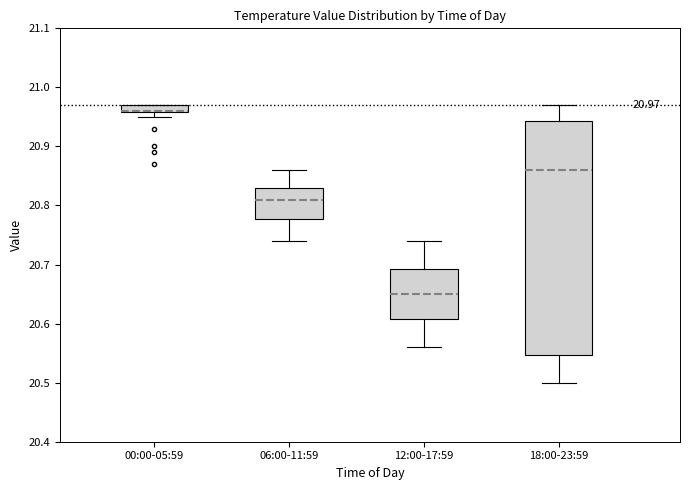

Which box is the tallest, from its lower edge to its upper edge?

18:00-23:59